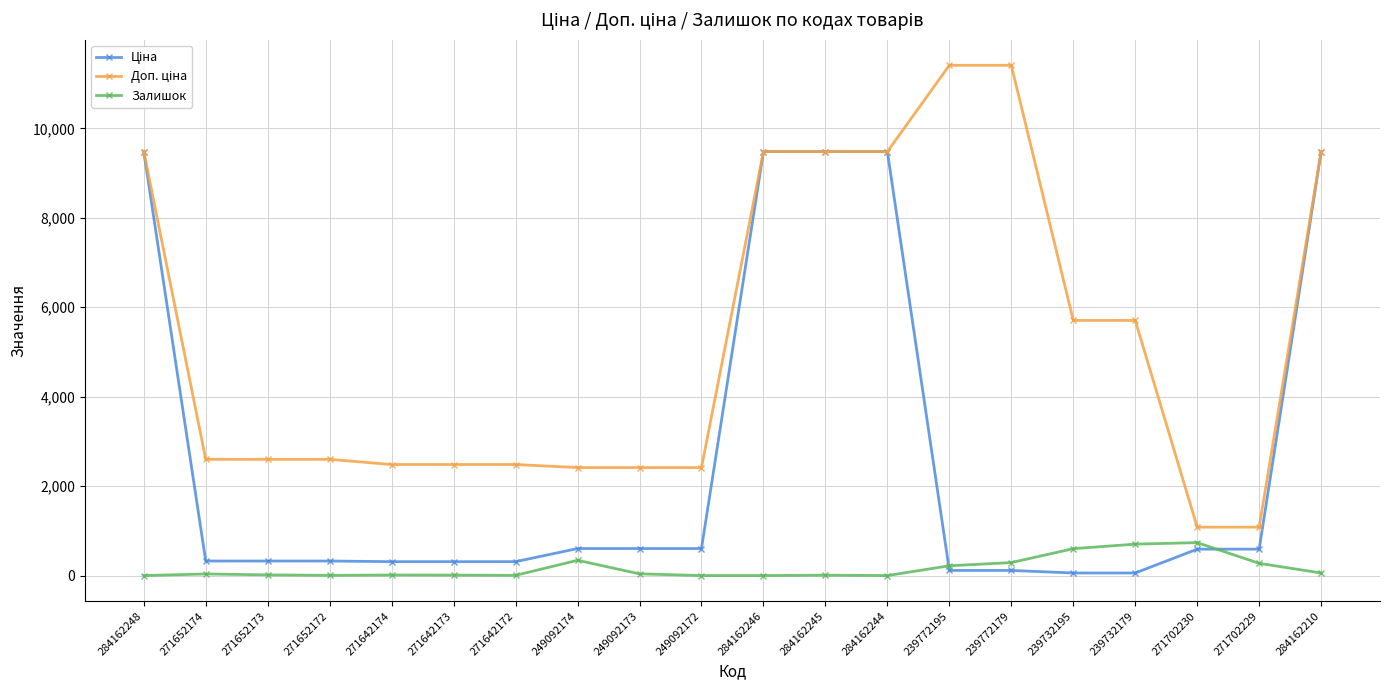

What is the maximum value for Залишок?

736.0